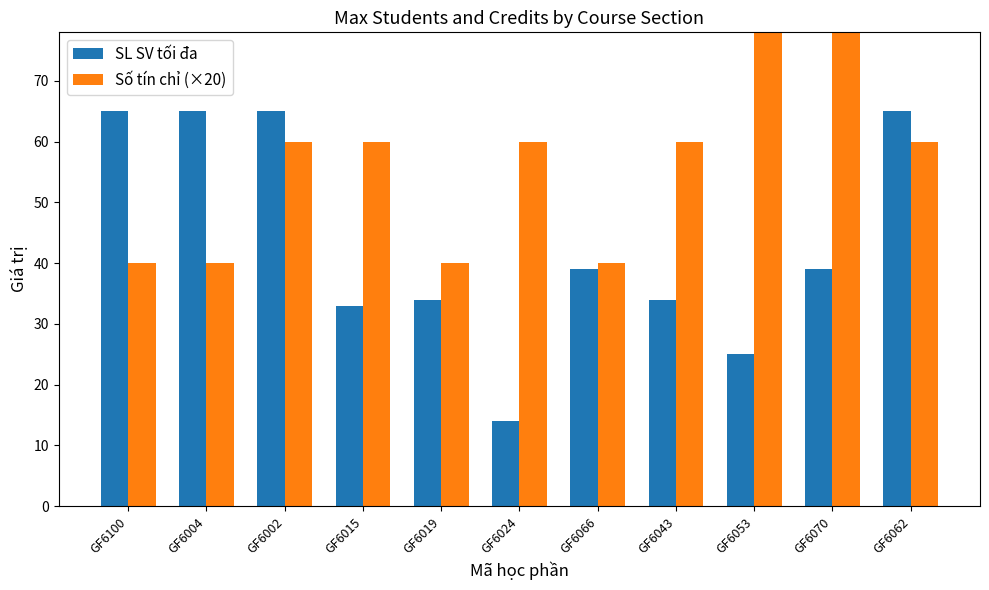

Which series changed the most between GF6043 and GF6070?

Số tín chỉ (×20)